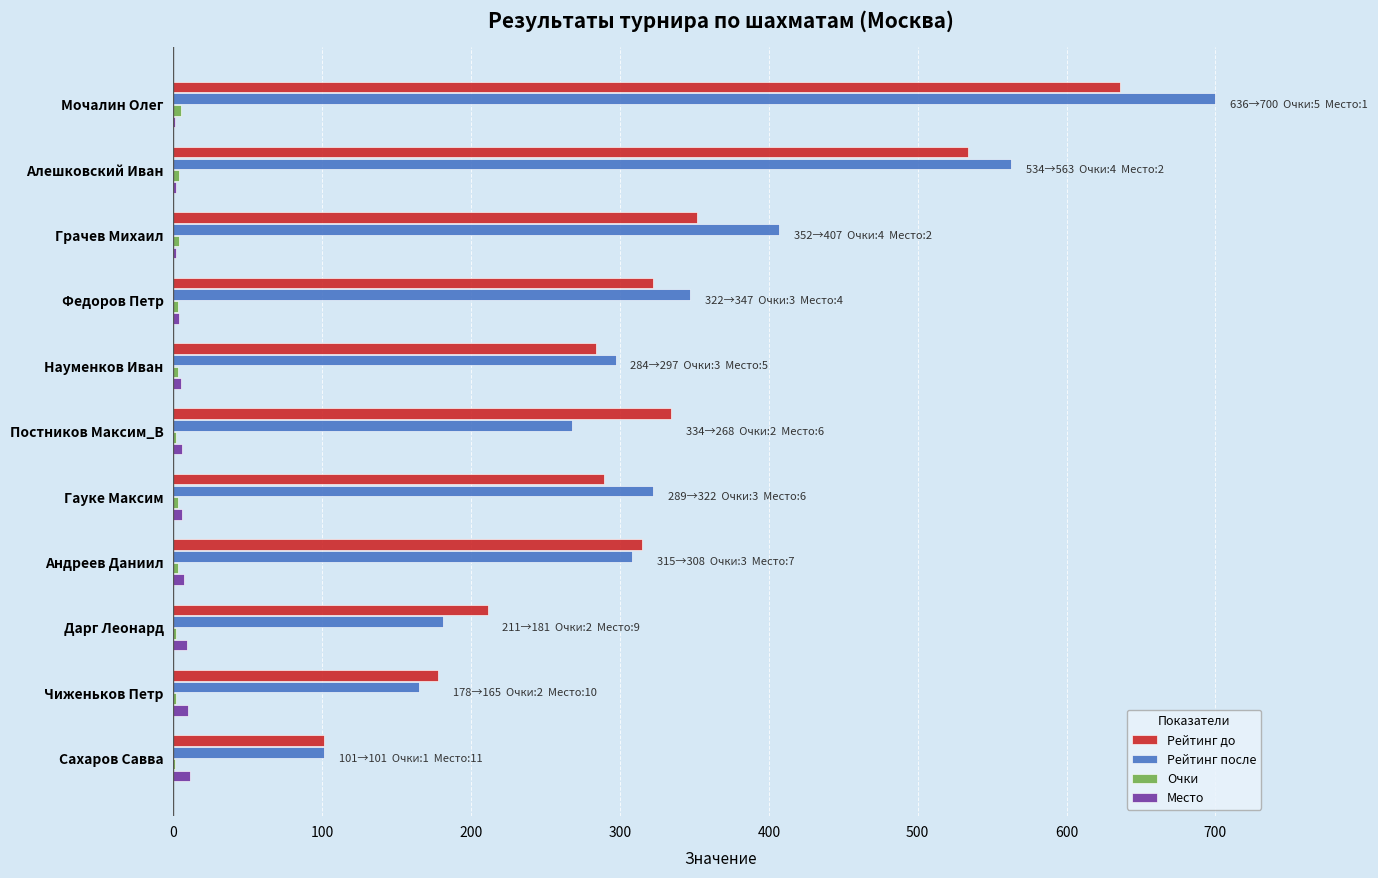

At which category does the chart reach its peak across all series?

Мочалин Олег